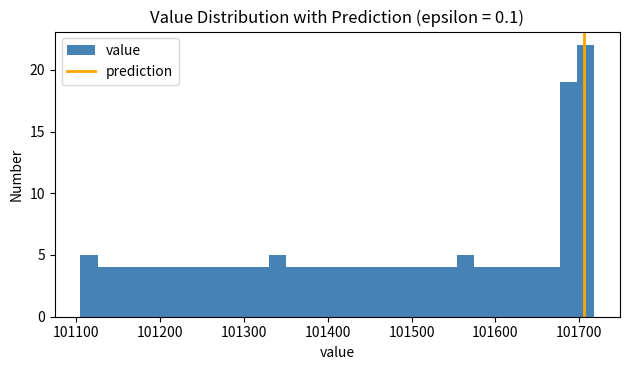

Read against the x-axis, roughly where is the centre of the tallest bar?

101710